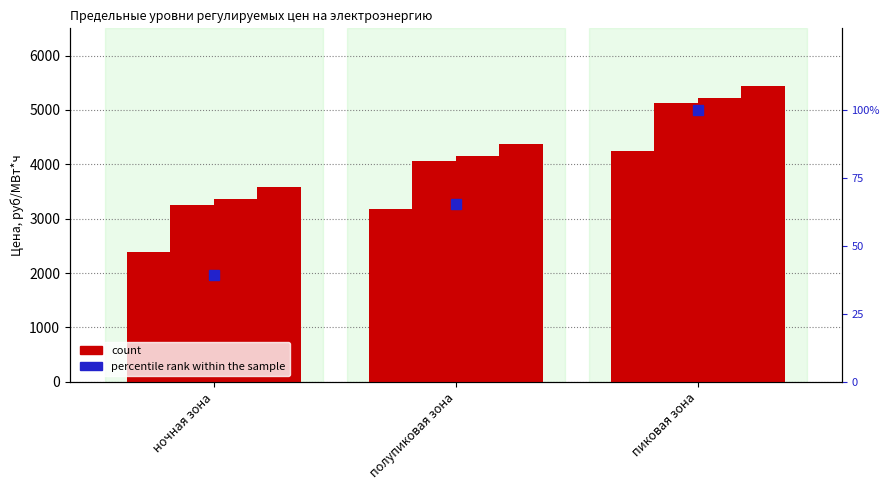

Reading left to right, list all the values displayed in this chart.

ВН: ночная зона=2382.5	полупиковая зона=3181.0	пиковая зона=4245.0
СН I: ночная зона=3255.6	полупиковая зона=4054.1	пиковая зона=5118.1
СН II: ночная зона=3360.1	полупиковая зона=4158.6	пиковая зона=5222.6
НН: ночная зона=3581.1	полупиковая зона=4379.6	пиковая зона=5443.7
percentile rank within the sample: ночная зона=39.2	полупиковая зона=65.2	пиковая зона=100.0